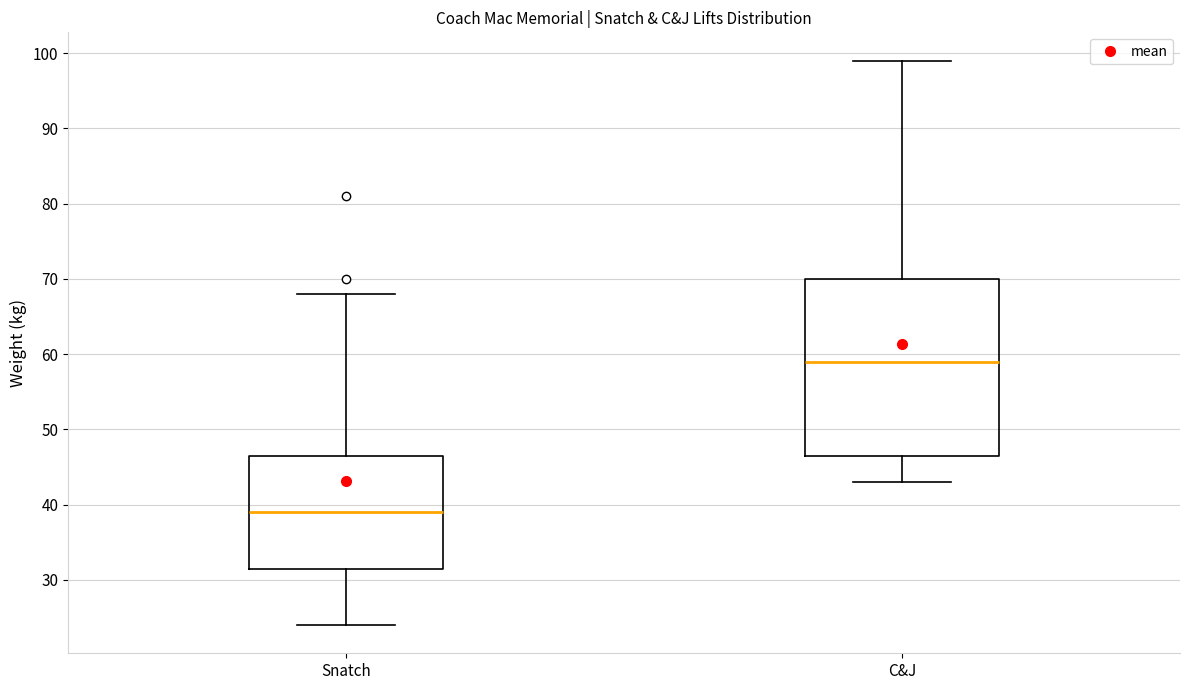

Reading left to right, read every box against the y-axis: the position of its median line, the range the box covers, and the ends of its whiskers. The values are not printed on the chart, so give them approximately, as read against the axis.

Snatch: median 39, box 32 to 47, whiskers 24 to 68
C&J: median 59, box 47 to 70, whiskers 43 to 99